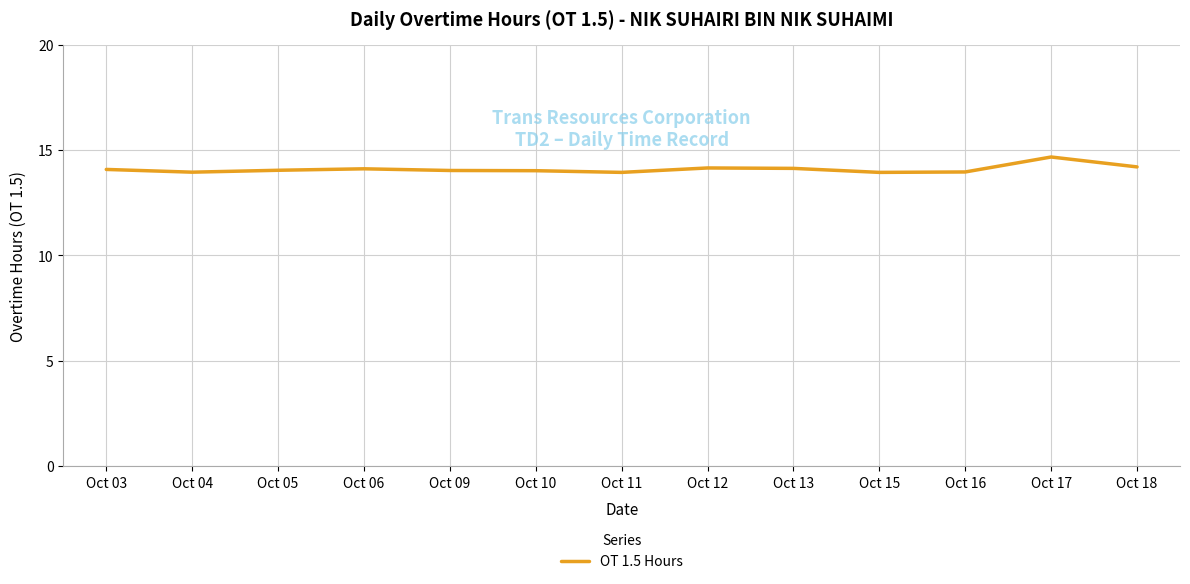

What is the maximum value shown in the chart?

14.7